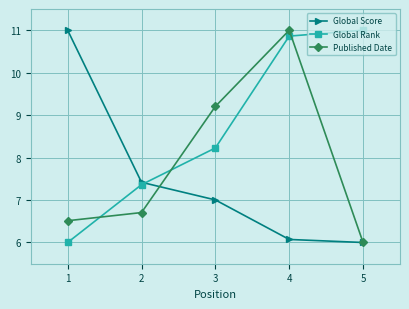

List the labels in order of Published Date value, largest first.

4, 3, 2, 1, 5